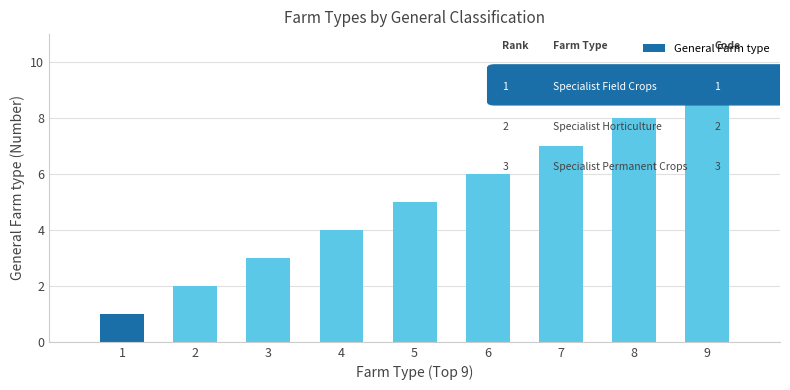

Rank the categories by value from highest to lowest.

9, 8, 7, 6, 5, 4, 3, 2, 1